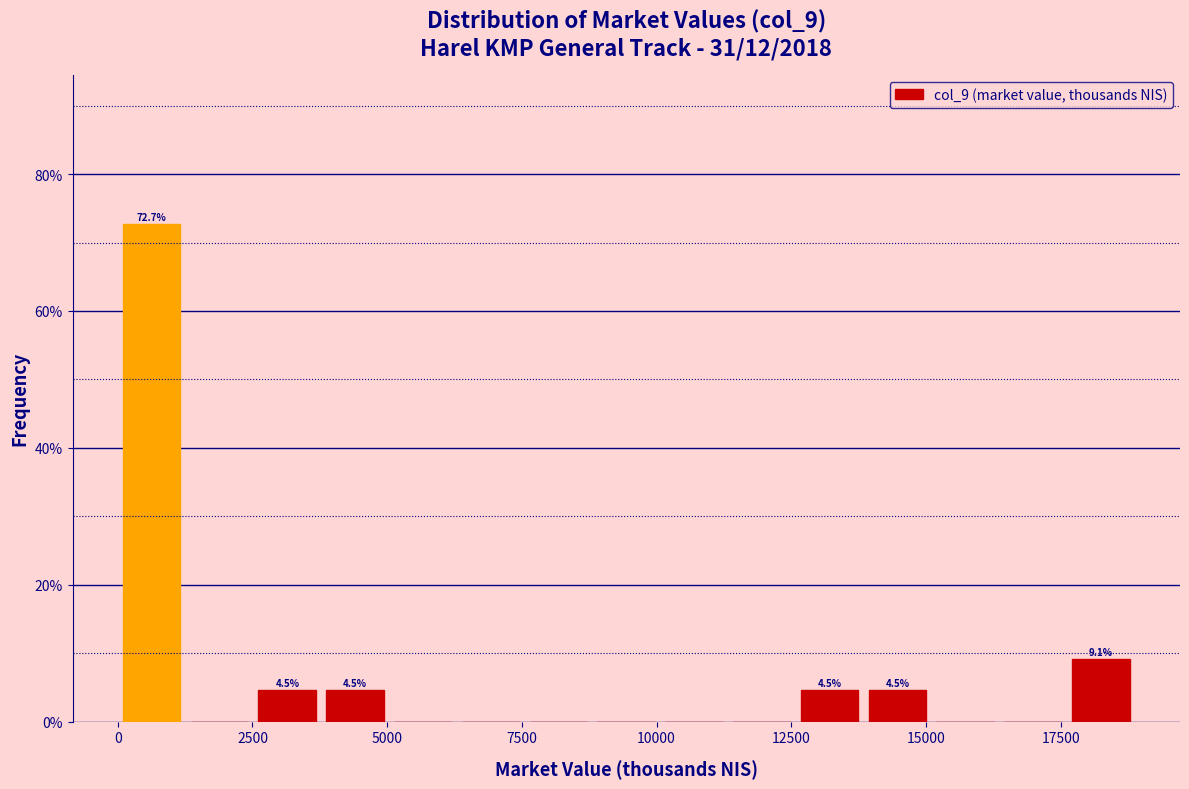

Around what value on the x-axis is the tallest bar? Give the approximate position of its centre, as read against the axis.

500